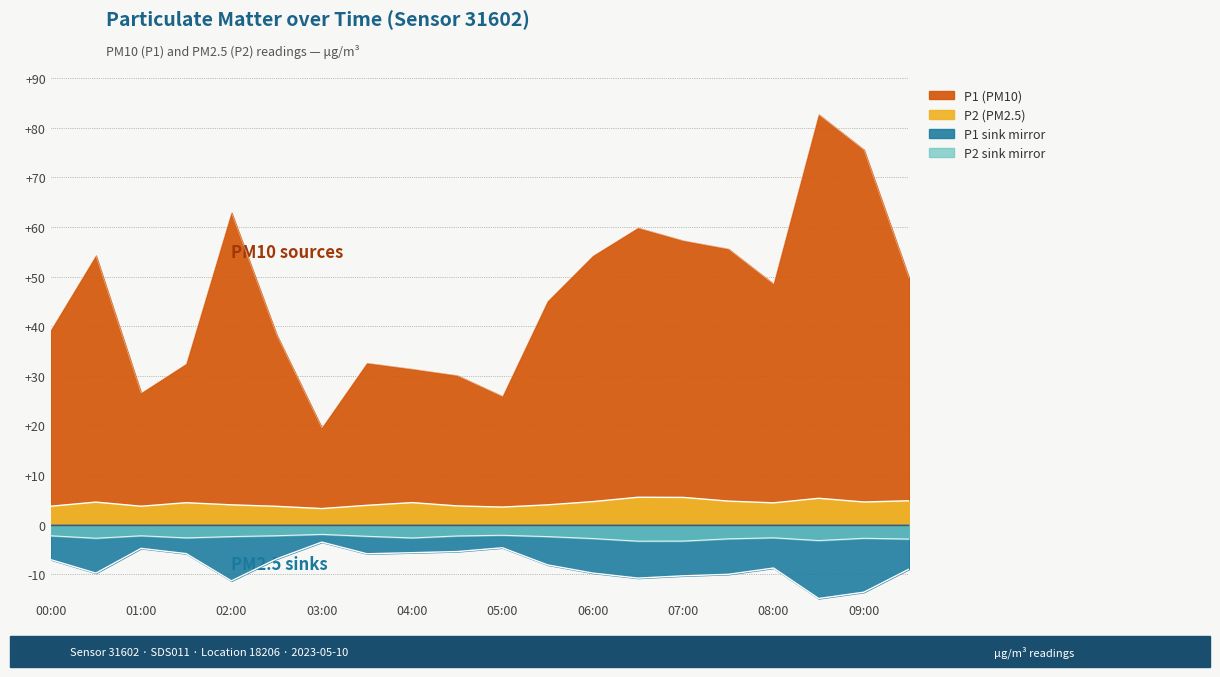

True or false: P2 and P1 cross at least once.

False